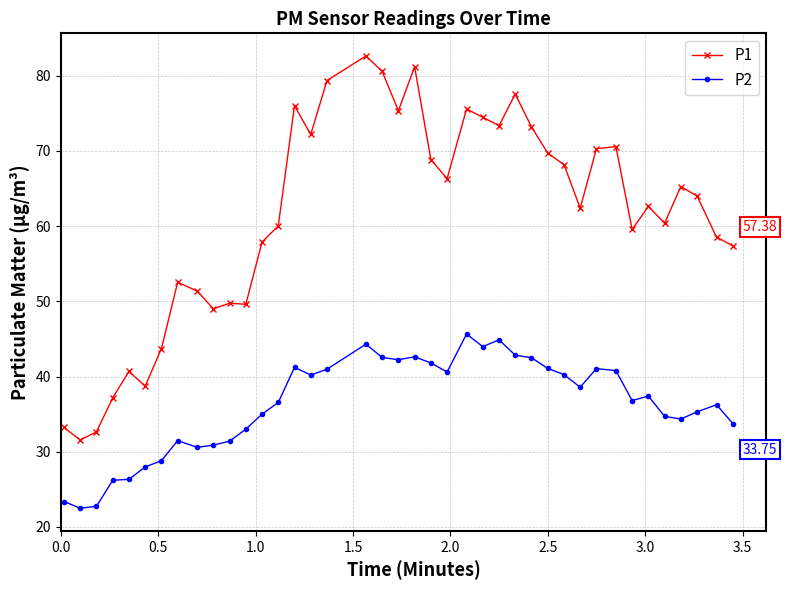

What is the sum of all P1 values?

2453.2